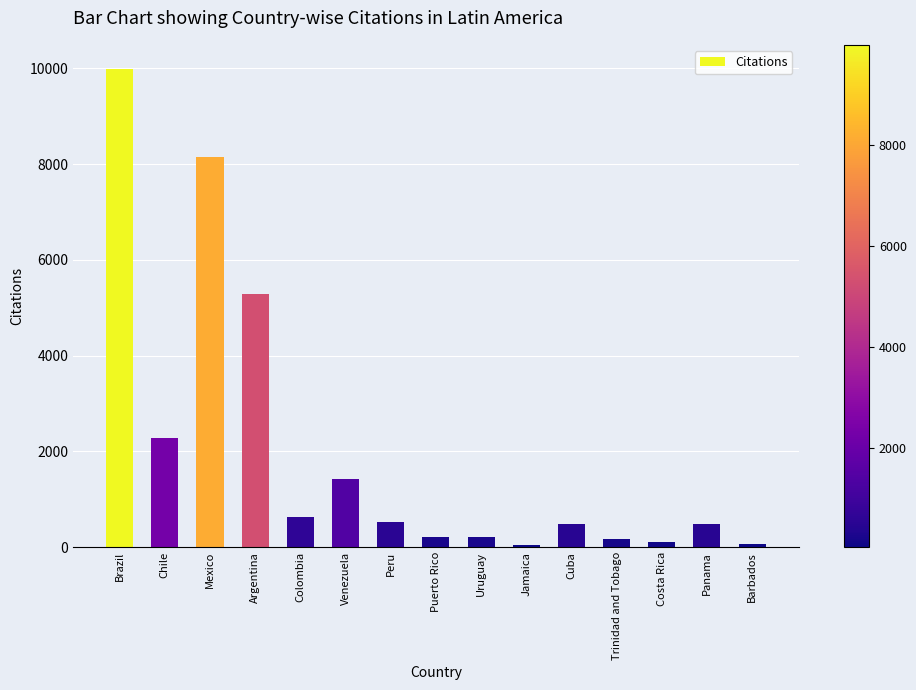

What is the ratio of the value at Mexico to the value at Panama?

16.6